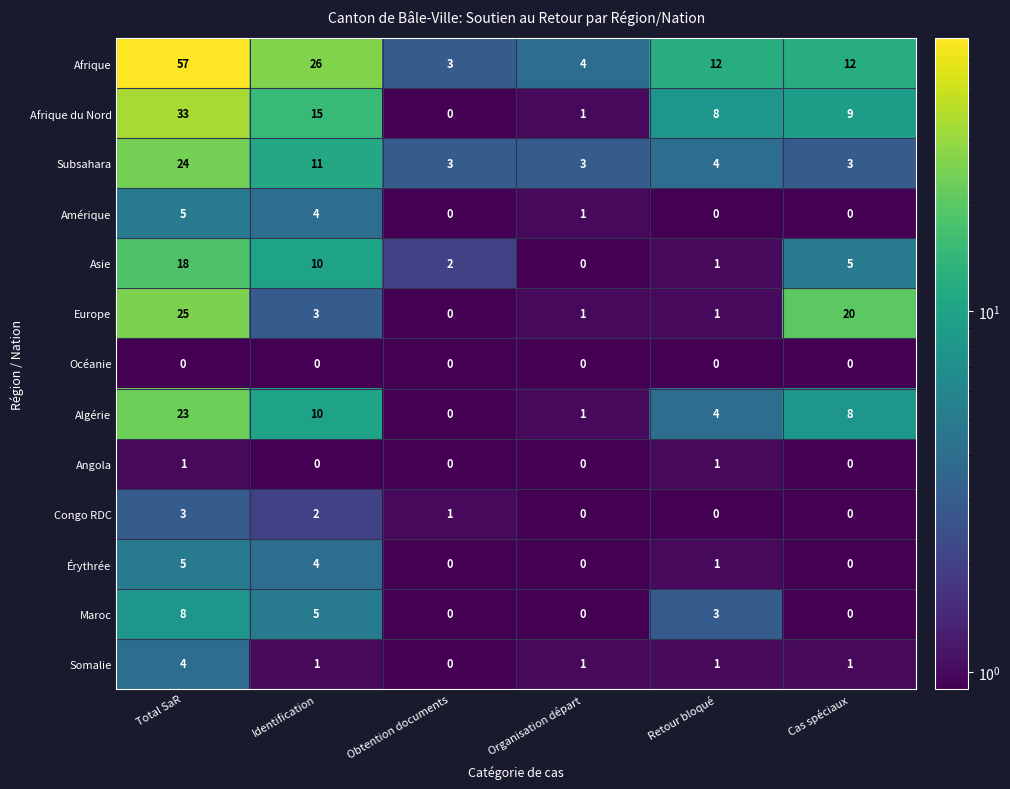

What is the sum of all Maroc values?

16